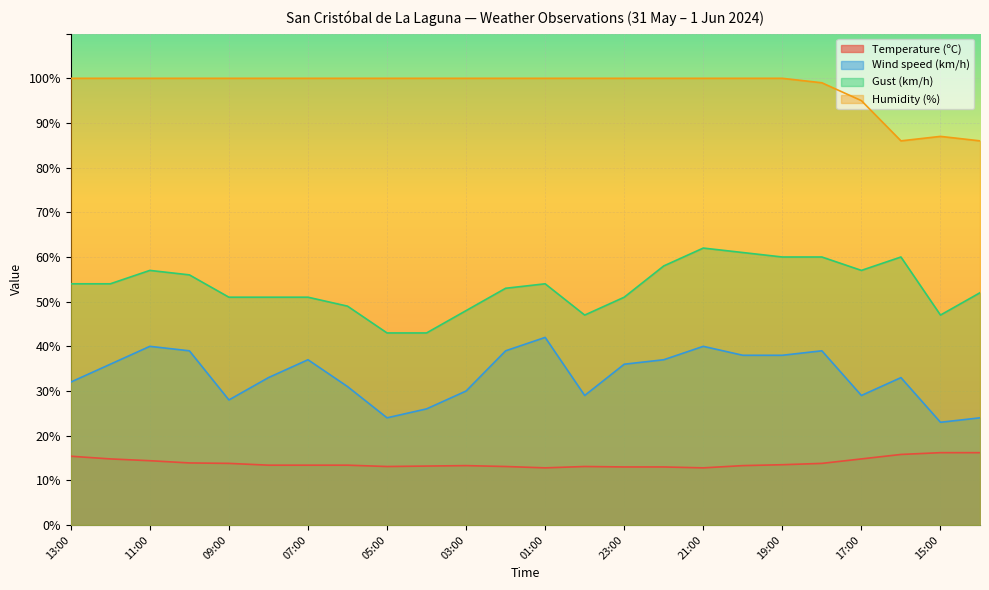

The value of Temperature (ºC) at 22:00 is 18.9. True or false?

False